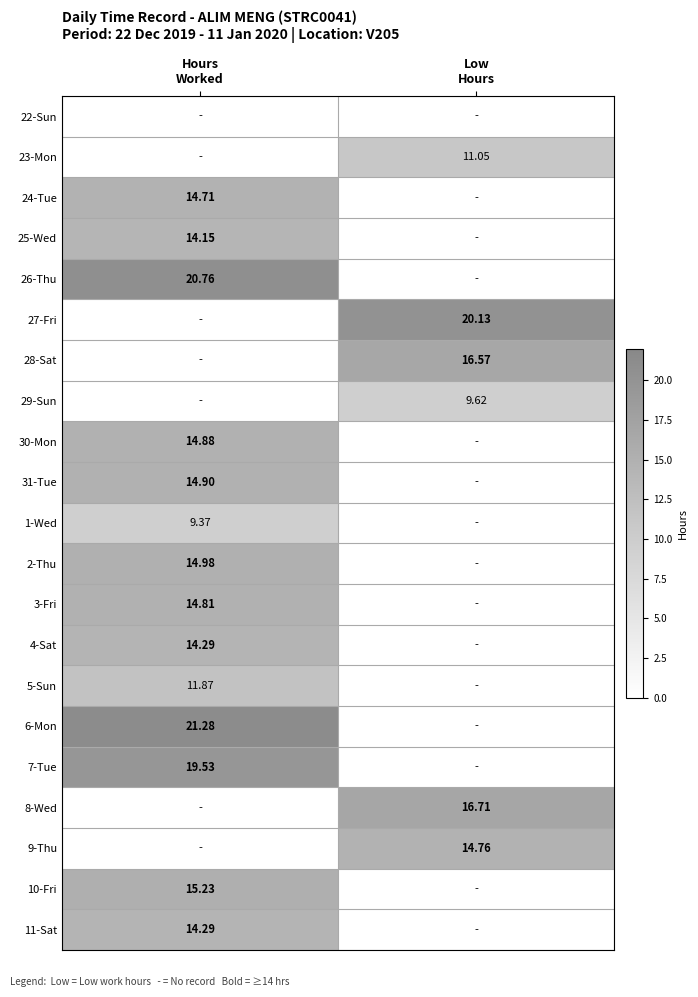

Between Low
Hours and Hours
Worked, which is larger?

Low
Hours